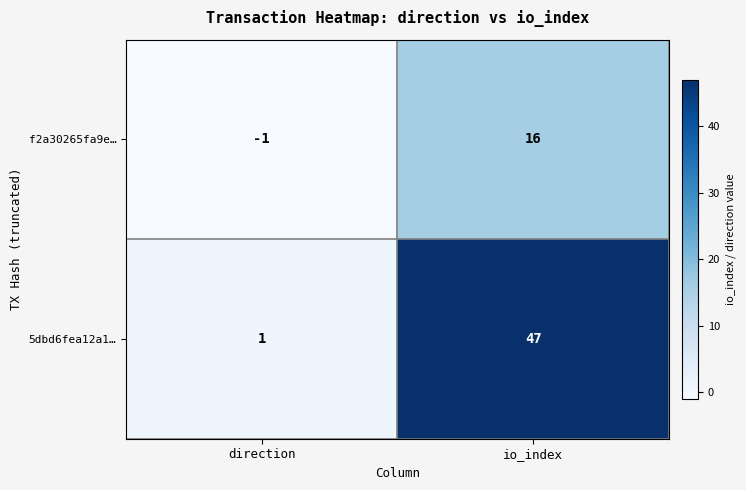

The f2a30265fa9e… series shows 22 at io_index. True or false?

False